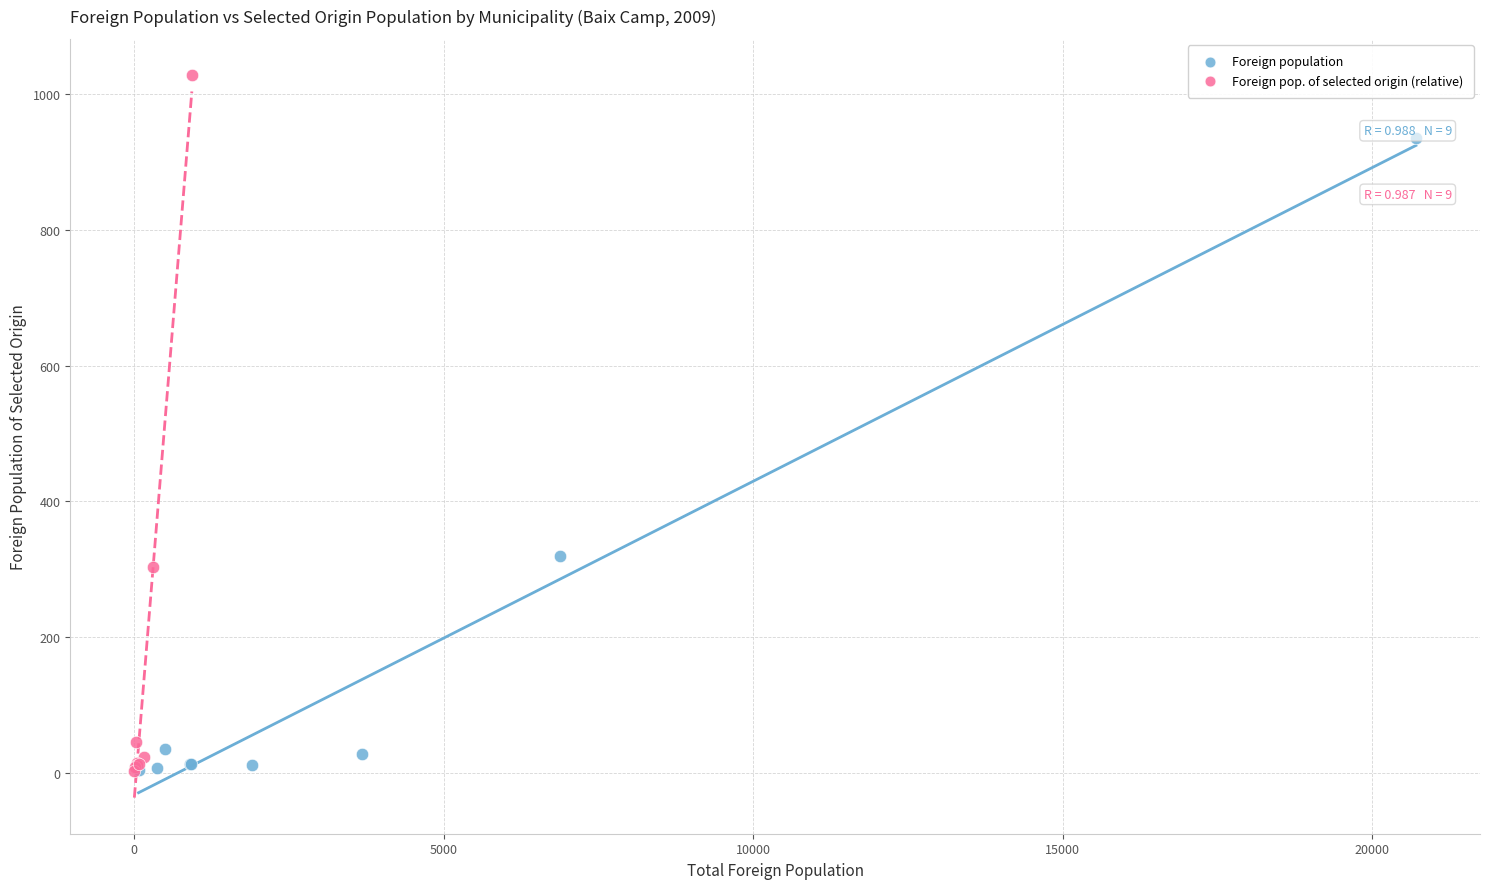

Which series has the largest Y range (max minus min)?

Foreign pop. of selected origin (relative)